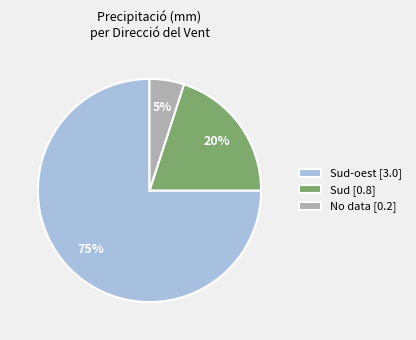

How many slices are in this pie chart?

3